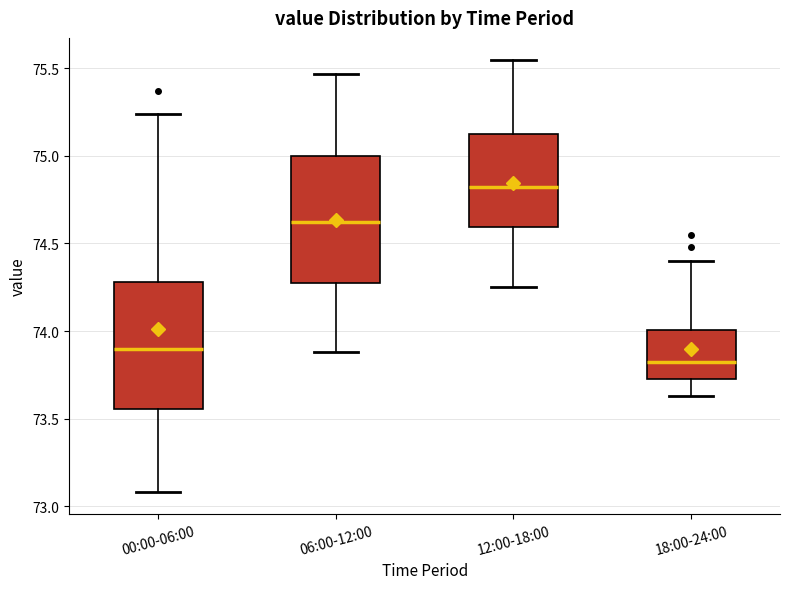

Reading left to right, read every box against the y-axis: the position of its median line, the range the box covers, and the ends of its whiskers. The values are not printed on the chart, so give them approximately, as read against the axis.

00:00-06:00: median 73.90, box 73.55 to 74.30, whiskers 73.10 to 75.25
06:00-12:00: median 74.60, box 74.25 to 75.00, whiskers 73.90 to 75.45
12:00-18:00: median 74.85, box 74.60 to 75.15, whiskers 74.25 to 75.55
18:00-24:00: median 73.85, box 73.75 to 74.00, whiskers 73.65 to 74.40